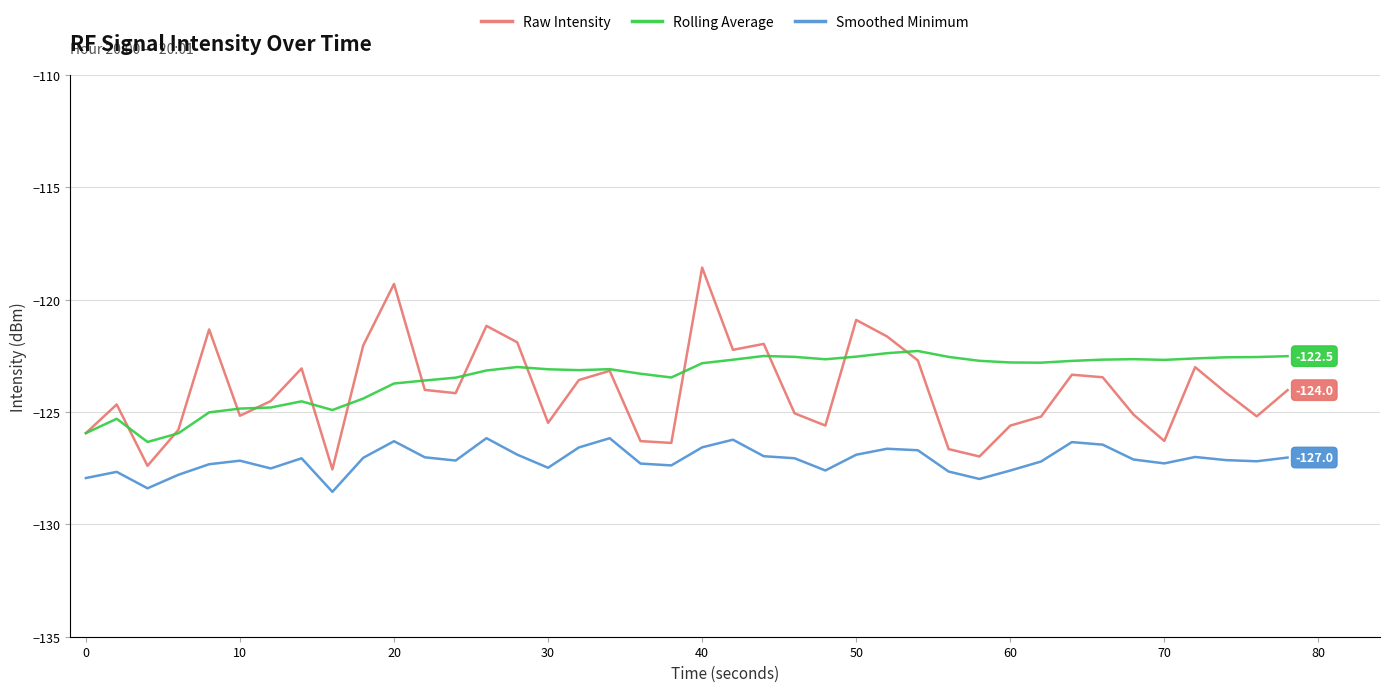

Which series has the widest spread of values?

Raw Intensity